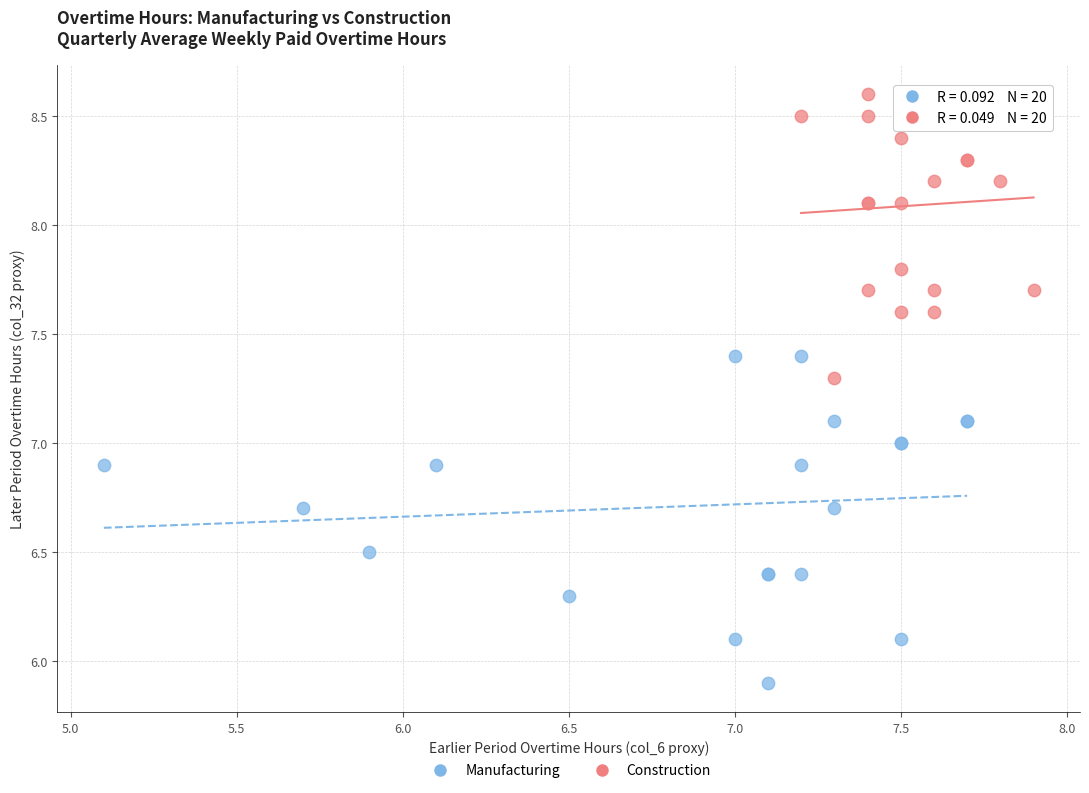

What are all the series names shown in the legend?

Manufacturing, Construction